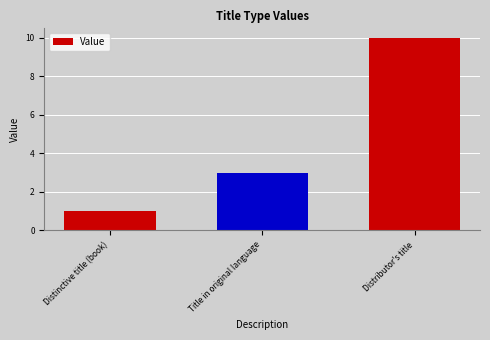

What is the sum of the values at Distinctive title (book) and Title in original language?

4